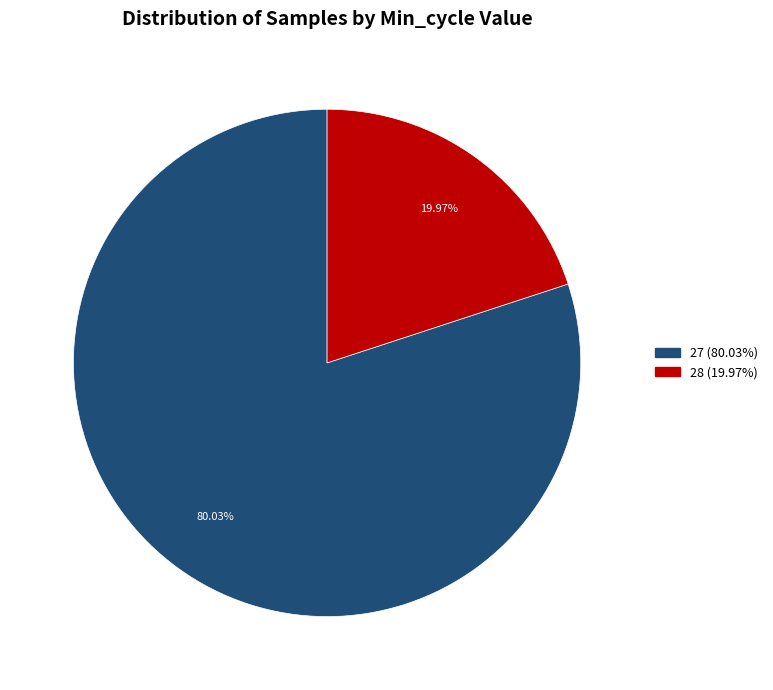

Does any single category account for the majority?

Yes